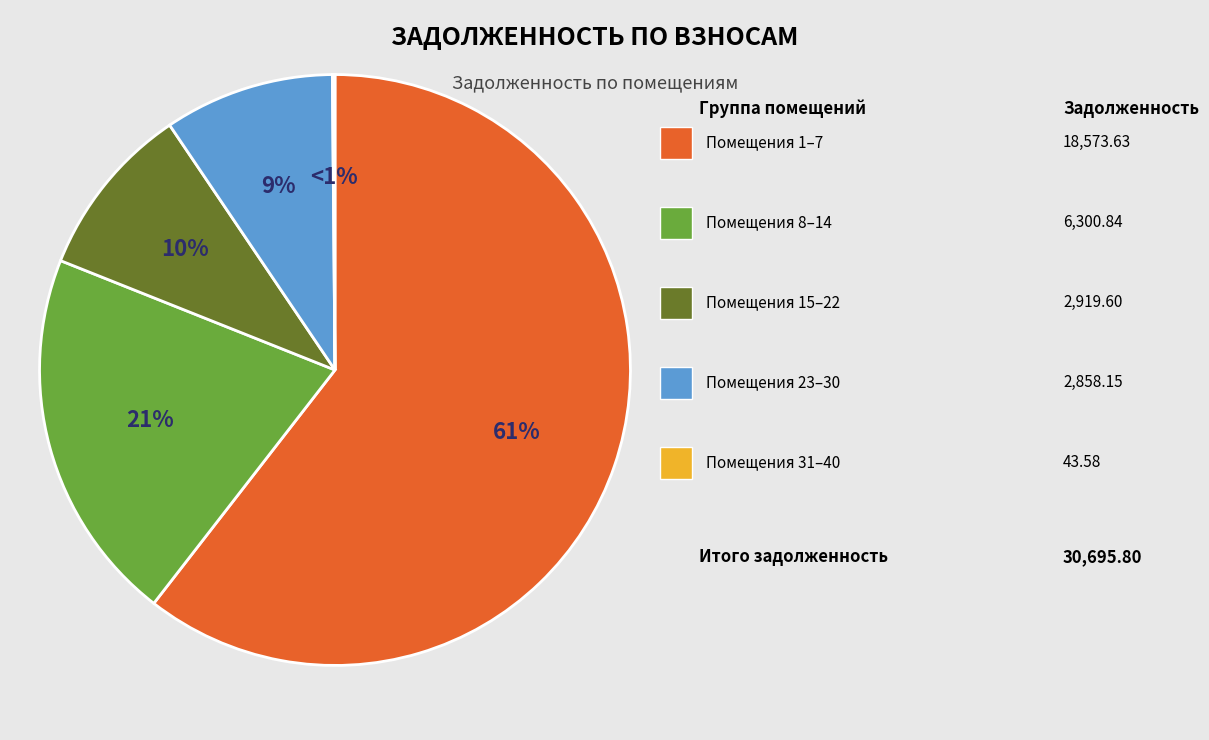

Between 31 and 32, which is larger?

31